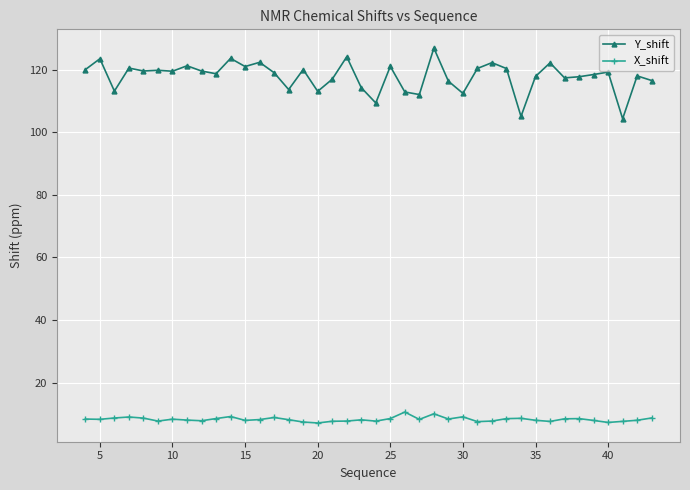

What is the value of the X_shift point at the 14th from the left?

8.8